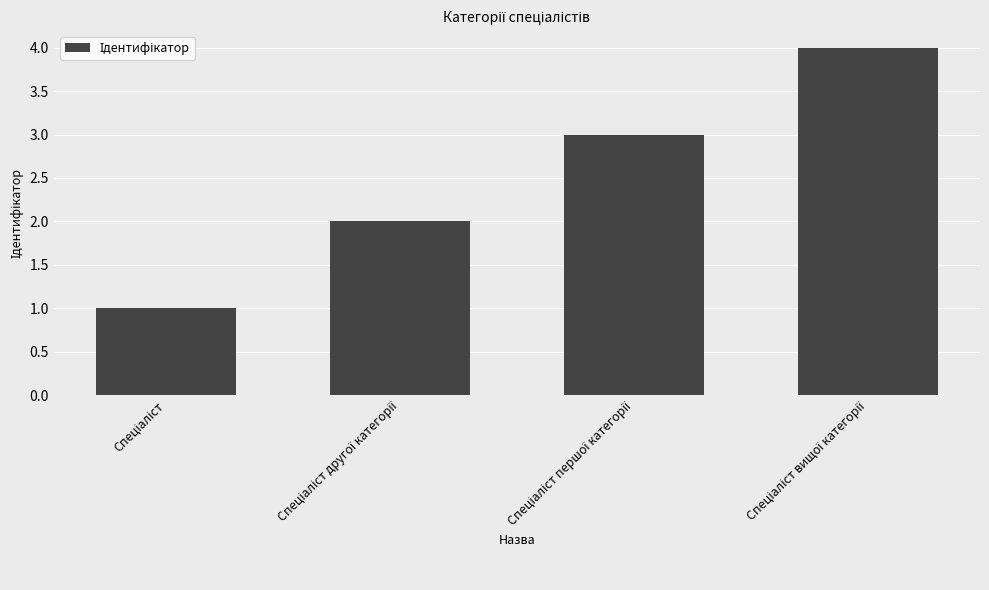

What is the maximum value shown in the chart?

4